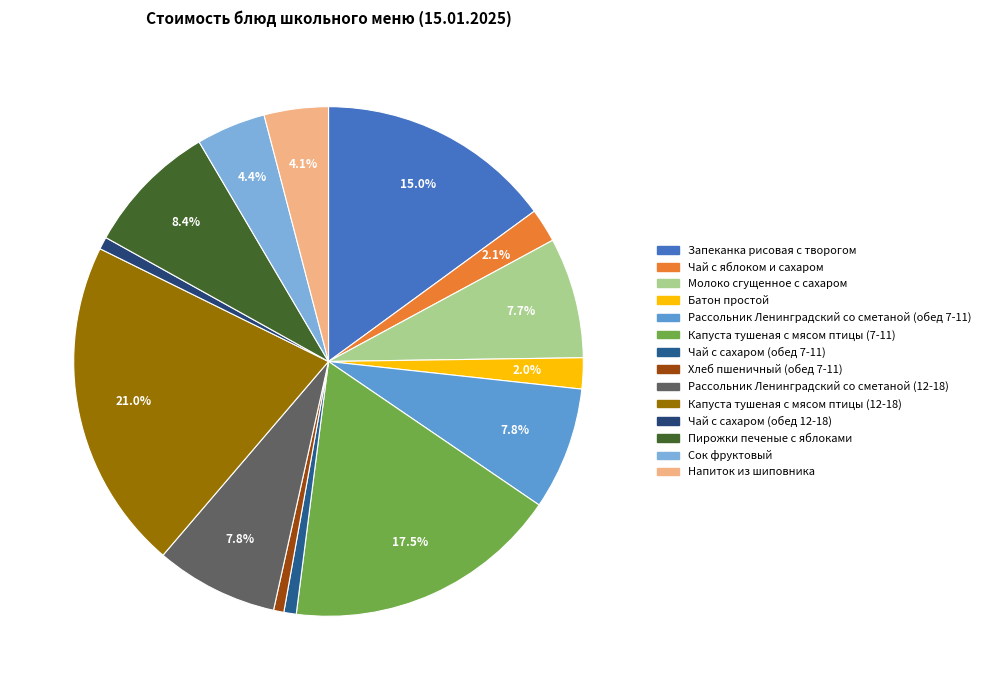

Approximately how many times larger is the value at Капуста тушеная с мясом птицы (7-11) compared to Батон простой?

8.9